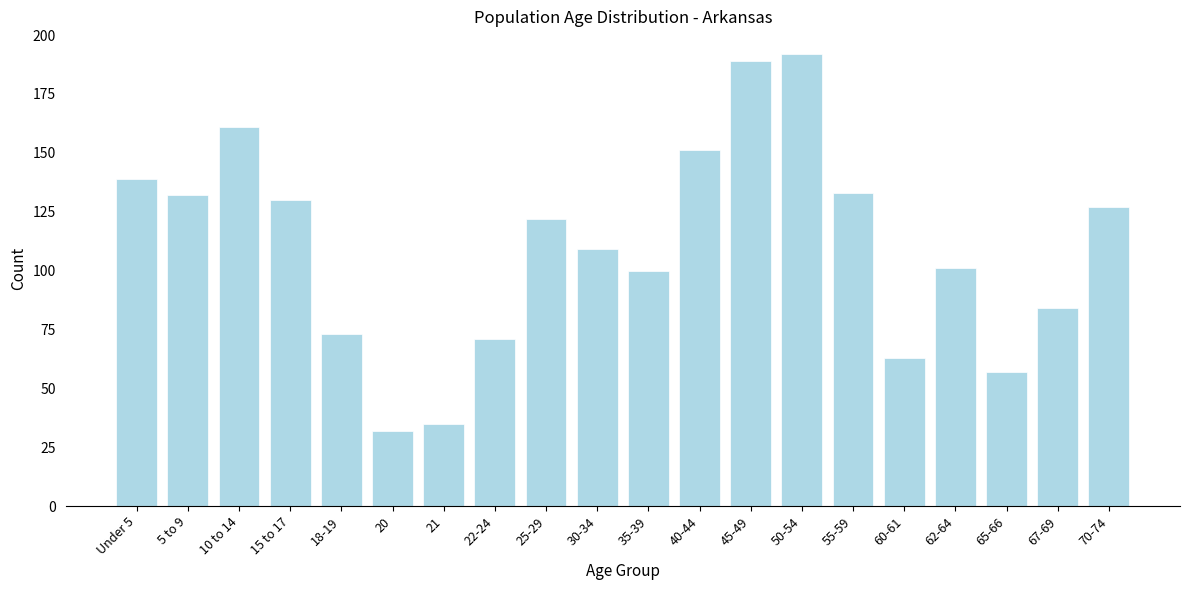

Reading left to right, extract all data points from this chart.

Under 5=139	5 to 9=132	10 to 14=161	15 to 17=130	18-19=73	20=32	21=35	22-24=71	25-29=122	30-34=109	35-39=100	40-44=151	45-49=189	50-54=192	55-59=133	60-61=63	62-64=101	65-66=57	67-69=84	70-74=127